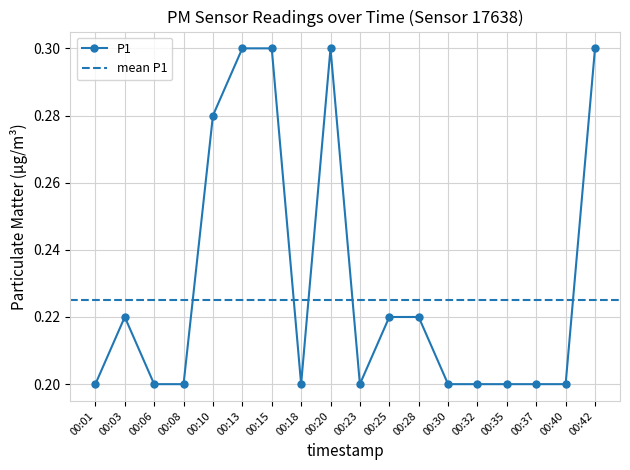

Reading left to right, extract all data points from this chart.

00:01=0.2	00:03=0.2	00:06=0.2	00:08=0.2	00:10=0.3	00:13=0.3	00:15=0.3	00:18=0.2	00:20=0.3	00:23=0.2	00:25=0.2	00:28=0.2	00:30=0.2	00:32=0.2	00:35=0.2	00:37=0.2	00:40=0.2	00:42=0.3